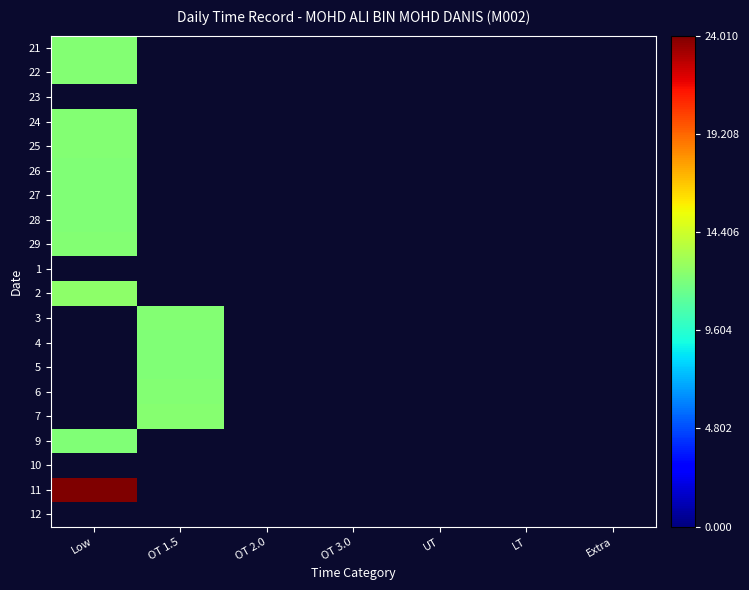

Reading right to left, what are all the values shown in this chart?

21: Extra=0.0	LT=0.0	UT=0.0	OT 3.0=0.0	OT 2.0=0.0	OT 1.5=0.0	Low=0.5
22: Extra=0.0	LT=0.0	UT=0.0	OT 3.0=0.0	OT 2.0=0.0	OT 1.5=0.0	Low=0.5
23: Extra=0.0	LT=0.0	UT=0.0	OT 3.0=0.0	OT 2.0=0.0	OT 1.5=0.0	Low=0.0
24: Extra=0.0	LT=0.0	UT=0.0	OT 3.0=0.0	OT 2.0=0.0	OT 1.5=0.0	Low=0.5
25: Extra=0.0	LT=0.0	UT=0.0	OT 3.0=0.0	OT 2.0=0.0	OT 1.5=0.0	Low=0.5
26: Extra=0.0	LT=0.0	UT=0.0	OT 3.0=0.0	OT 2.0=0.0	OT 1.5=0.0	Low=0.5
27: Extra=0.0	LT=0.0	UT=0.0	OT 3.0=0.0	OT 2.0=0.0	OT 1.5=0.0	Low=0.5
28: Extra=0.0	LT=0.0	UT=0.0	OT 3.0=0.0	OT 2.0=0.0	OT 1.5=0.0	Low=0.5
29: Extra=0.0	LT=0.0	UT=0.0	OT 3.0=0.0	OT 2.0=0.0	OT 1.5=0.0	Low=0.5
1: Extra=0.0	LT=0.0	UT=0.0	OT 3.0=0.0	OT 2.0=0.0	OT 1.5=0.0	Low=0.0
2: Extra=0.0	LT=0.0	UT=0.0	OT 3.0=0.0	OT 2.0=0.0	OT 1.5=0.0	Low=0.5
3: Extra=0.0	LT=0.0	UT=0.0	OT 3.0=0.0	OT 2.0=0.0	OT 1.5=0.5	Low=0.0
4: Extra=0.0	LT=0.0	UT=0.0	OT 3.0=0.0	OT 2.0=0.0	OT 1.5=0.5	Low=0.0
5: Extra=0.0	LT=0.0	UT=0.0	OT 3.0=0.0	OT 2.0=0.0	OT 1.5=0.5	Low=0.0
6: Extra=0.0	LT=0.0	UT=0.0	OT 3.0=0.0	OT 2.0=0.0	OT 1.5=0.5	Low=0.0
7: Extra=0.0	LT=0.0	UT=0.0	OT 3.0=0.0	OT 2.0=0.0	OT 1.5=0.5	Low=0.0
9: Extra=0.0	LT=0.0	UT=0.0	OT 3.0=0.0	OT 2.0=0.0	OT 1.5=0.0	Low=0.5
10: Extra=0.0	LT=0.0	UT=0.0	OT 3.0=0.0	OT 2.0=0.0	OT 1.5=0.0	Low=0.0
11: Extra=0.0	LT=0.0	UT=0.0	OT 3.0=0.0	OT 2.0=0.0	OT 1.5=0.0	Low=1.0
12: Extra=0.0	LT=0.0	UT=0.0	OT 3.0=0.0	OT 2.0=0.0	OT 1.5=0.0	Low=0.0